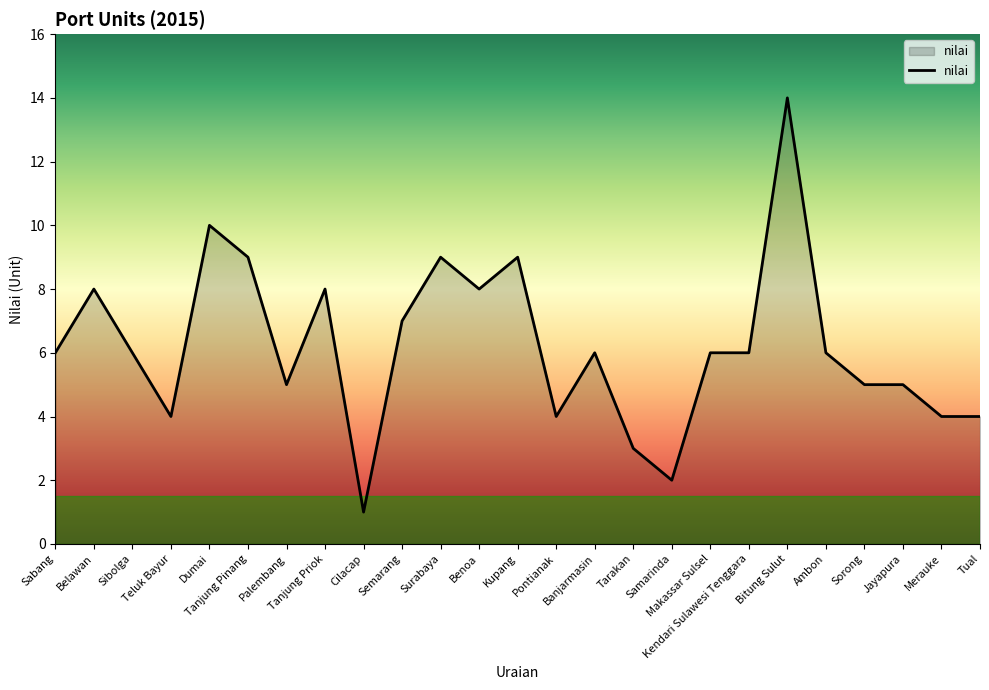

Reading left to right, extract all data points from this chart.

Sabang=6	Belawan=8	Sibolga=6	Teluk Bayur=4	Dumai=10	Tanjung Pinang=9	Palembang=5	Tanjung Priok=8	Cilacap=1	Semarang=7	Surabaya=9	Benoa=8	Kupang=9	Pontianak=4	Banjarmasin=6	Tarakan=3	Samarinda=2	Makassar Sulsel=6	Kendari Sulawesi Tenggara=6	Bitung Sulut=14	Ambon=6	Sorong=5	Jayapura=5	Merauke=4	Tual=4